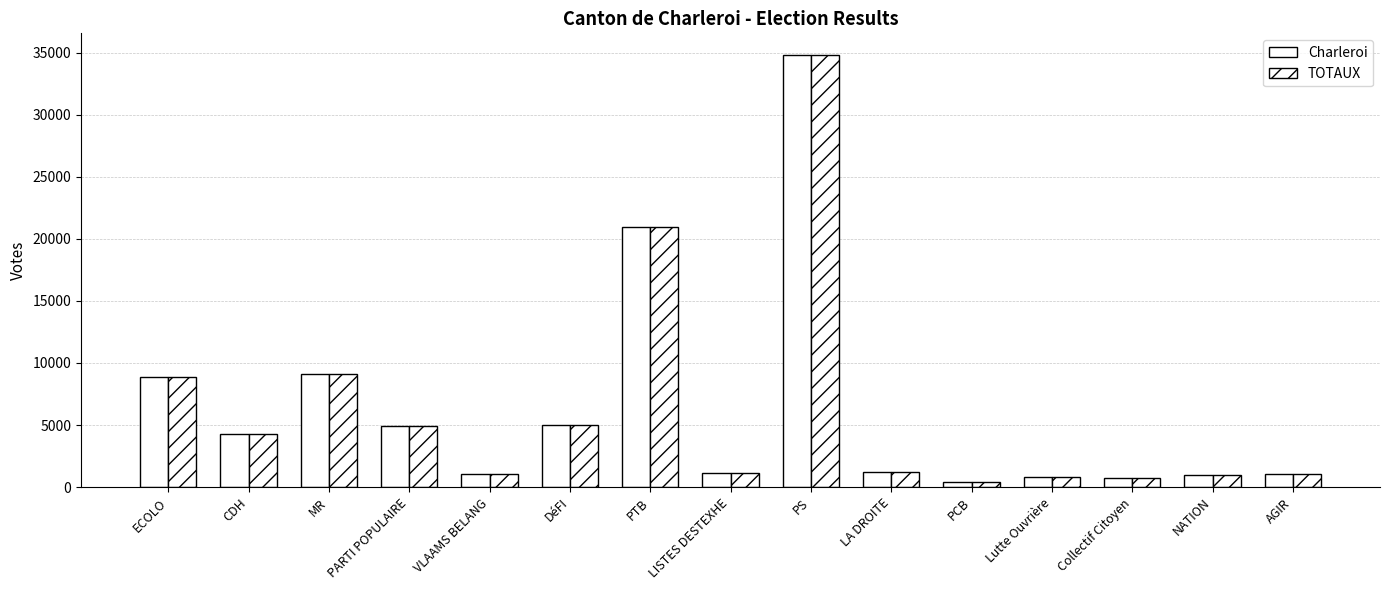

The Charleroi series shows 1211 at PARTI POPULAIRE. True or false?

False